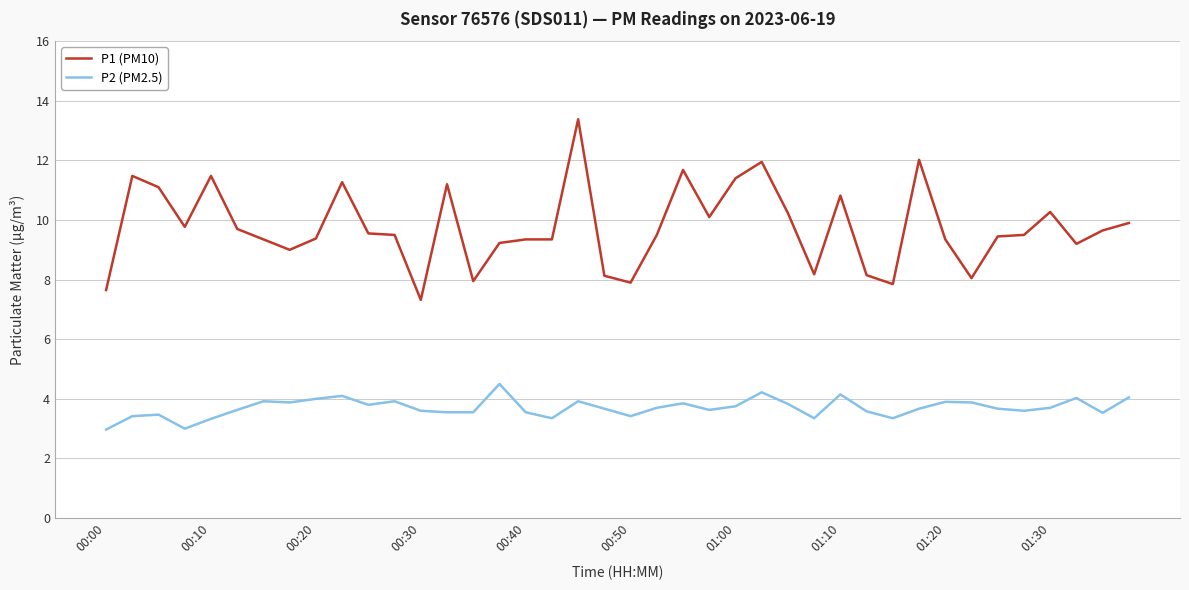

True or false: P1 (PM10) and P2 (PM2.5) intersect in this chart.

False